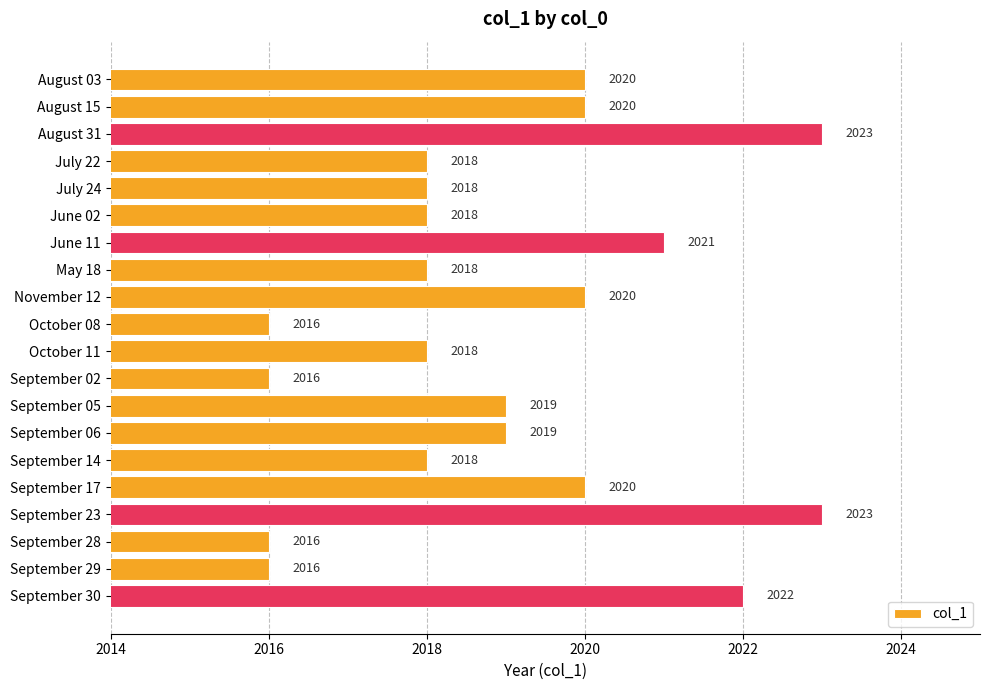

How many bars are there in total?

20